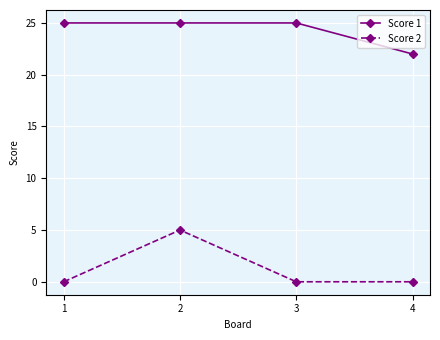

Does the chart display data point markers on the line(s)?

Yes